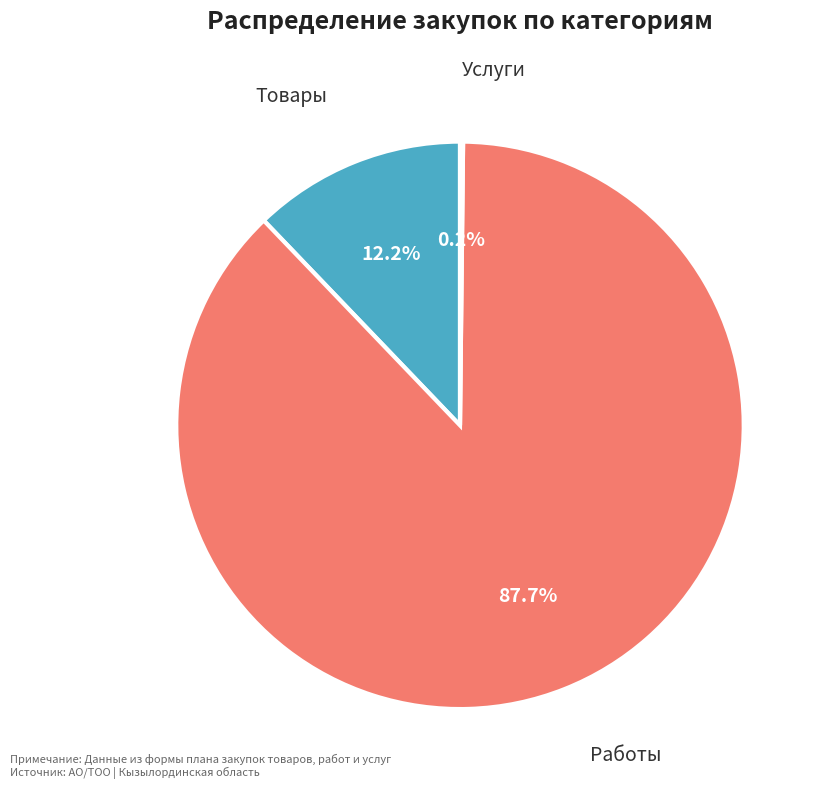

Which has a higher value, Товары or Работы?

Работы